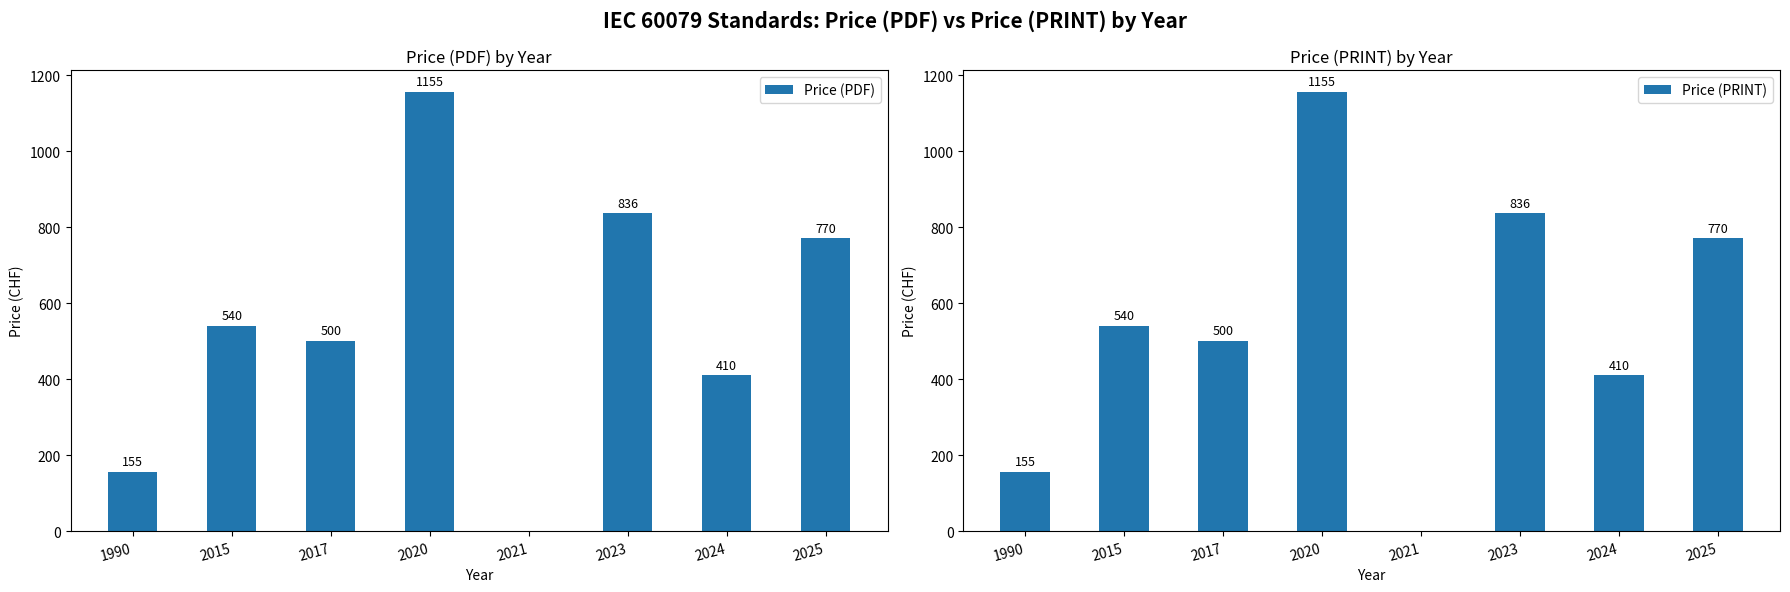

The Price (PRINT) series shows 0 at 2021. True or false?

True